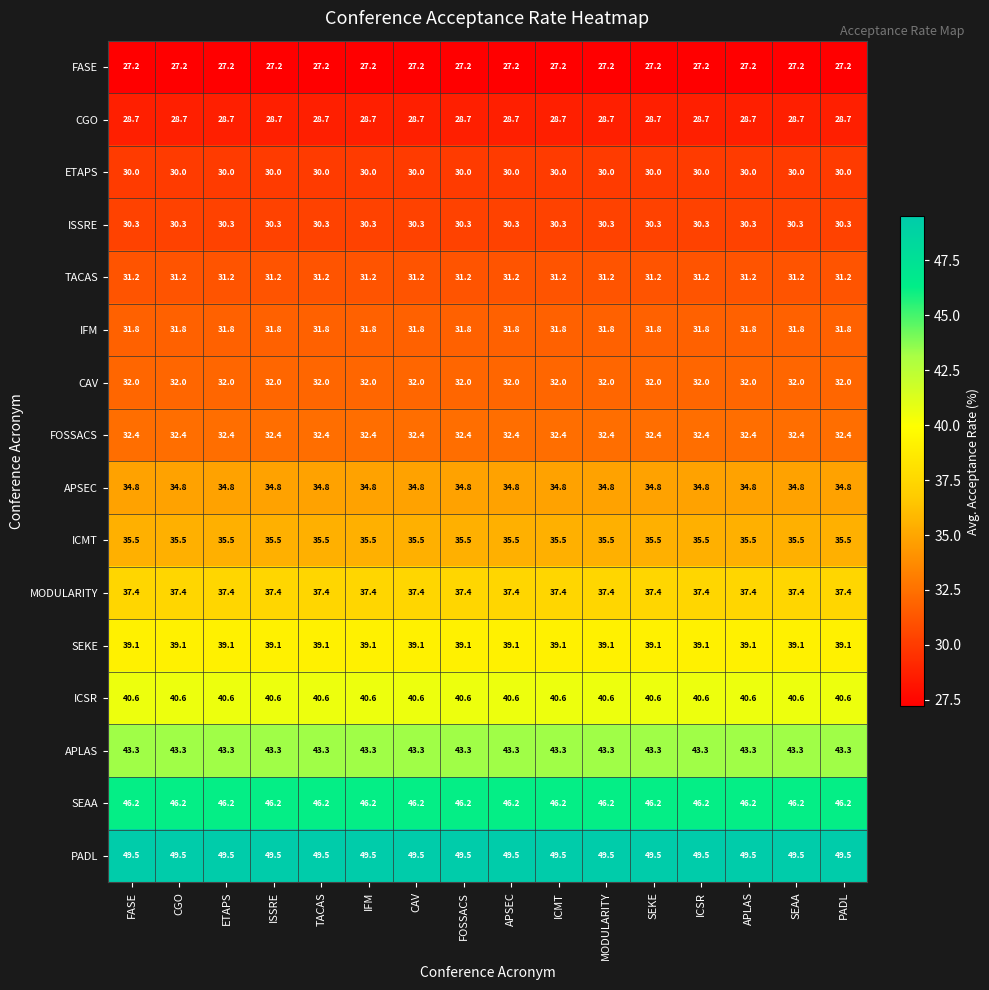

What is the minimum value shown in the chart?

27.2